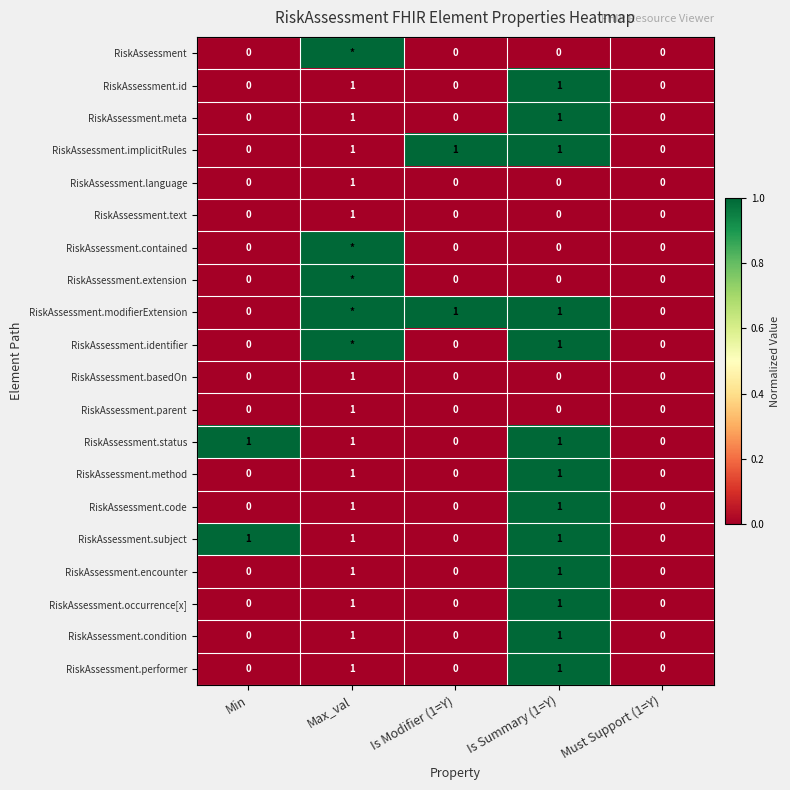

Is the value of RiskAssessment.identifier at Is Summary (1=Y) greater than the value of RiskAssessment.language at Min?

Yes